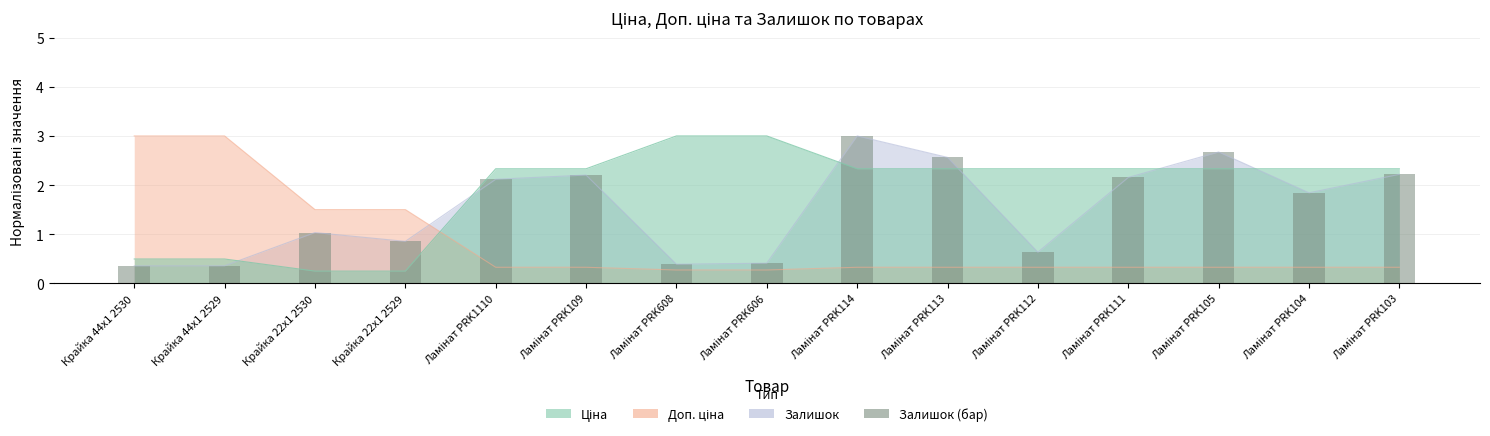

What is the value of the 5th bar from the left?

2.1